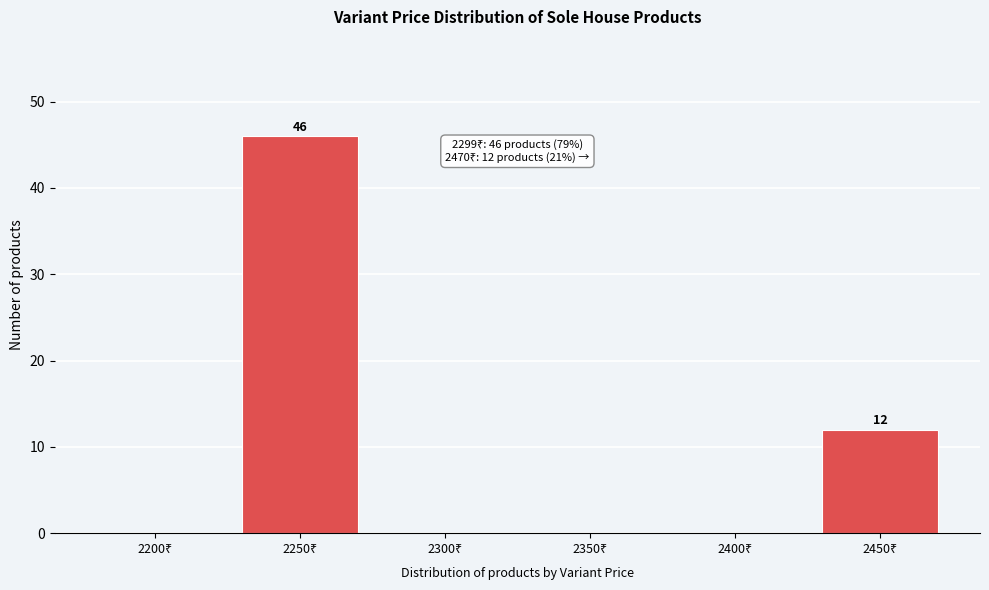

What is the sum of all values?

58